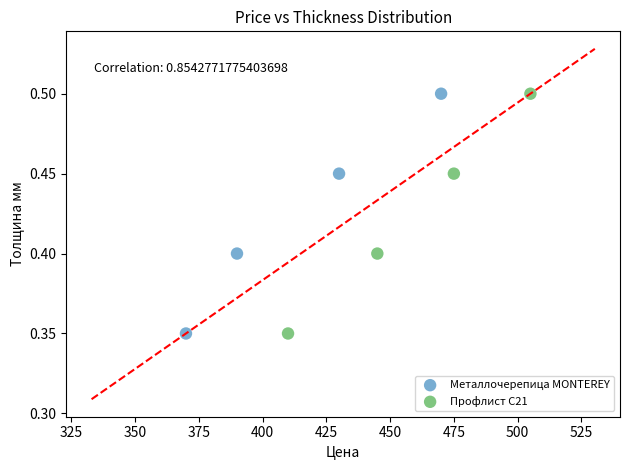

What are all the series names shown in the legend?

Металлочерепица MONTEREY, Профлист С21